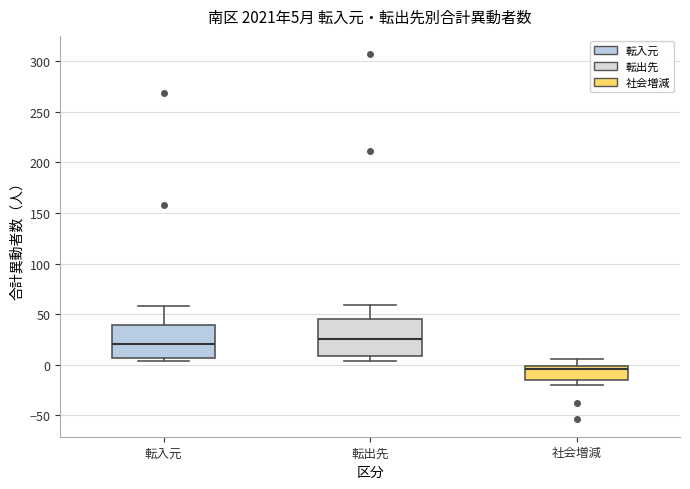

Which box has the highest median line?

転出先